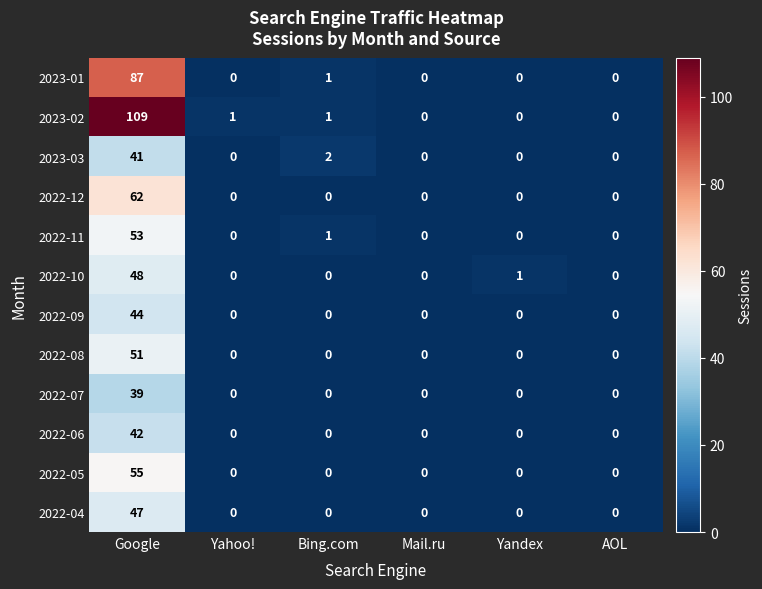

Rank the series by their maximum value, from lowest to highest.

2022-07, 2023-03, 2022-06, 2022-09, 2022-04, 2022-10, 2022-08, 2022-11, 2022-05, 2022-12, 2023-01, 2023-02